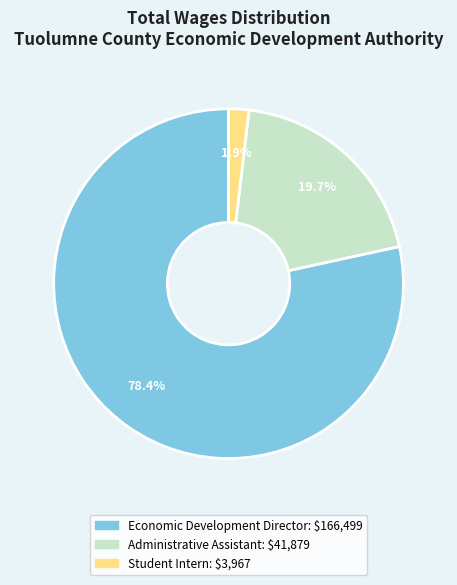

Does Economic Development Director represent more than half of the total?

Yes